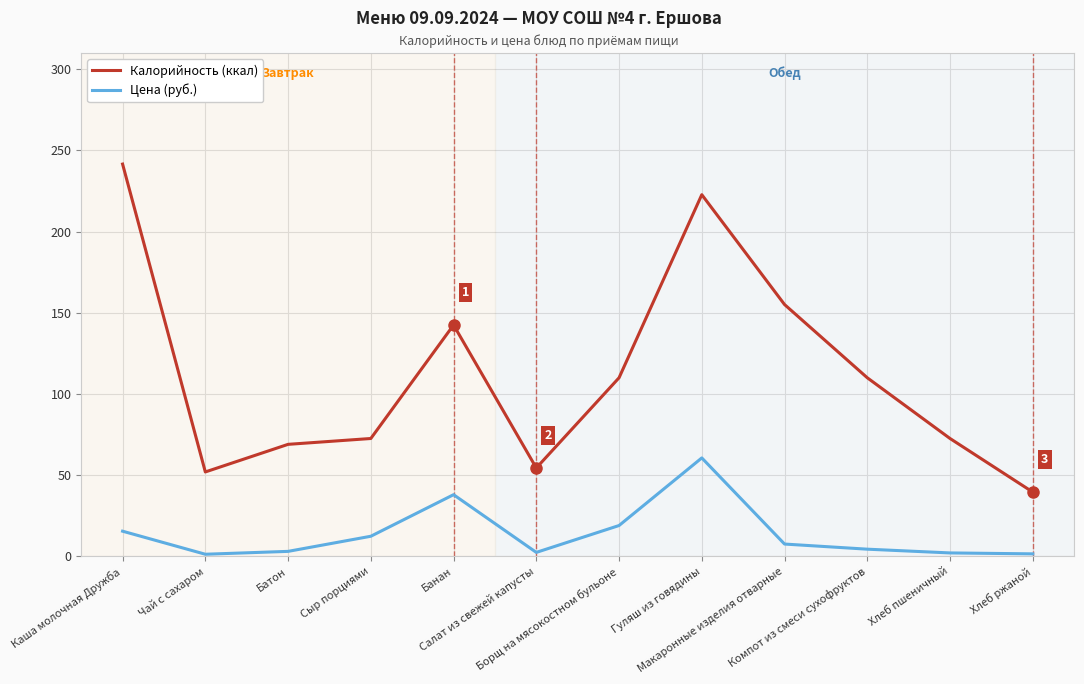

How many values in the Калорийность (ккал) series are below 110?

6